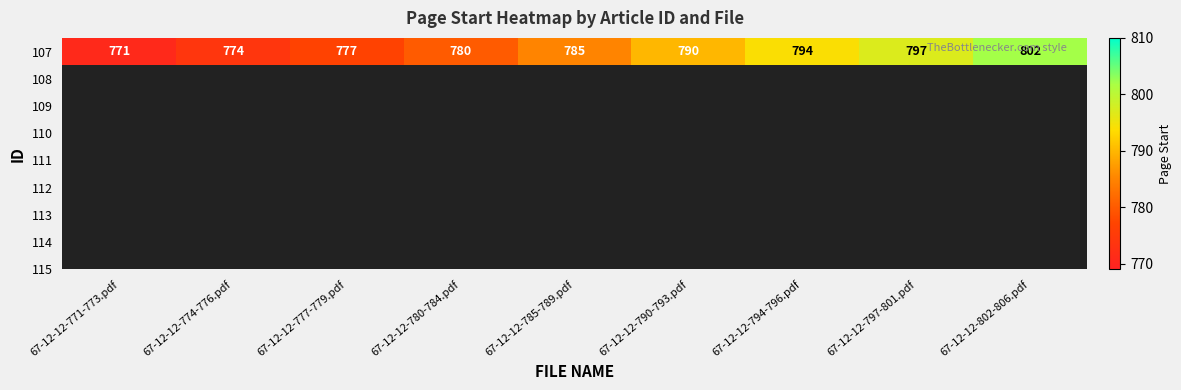

How many data points are above 785?

4